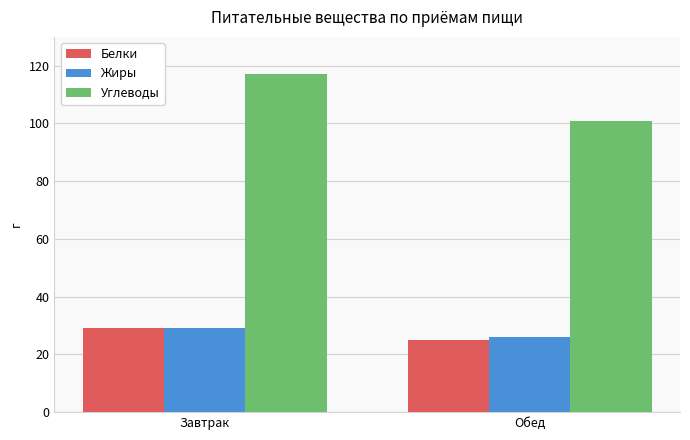

Which series changed the most between Завтрак and Обед?

Углеводы